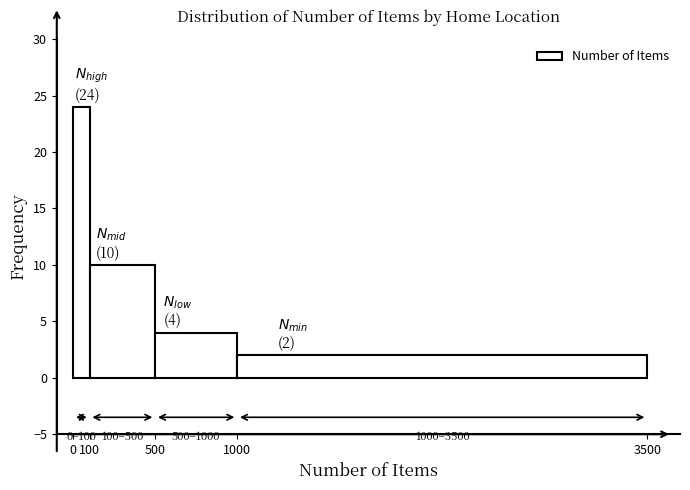

Which range on the x-axis has the tallest bar?

0 to 100